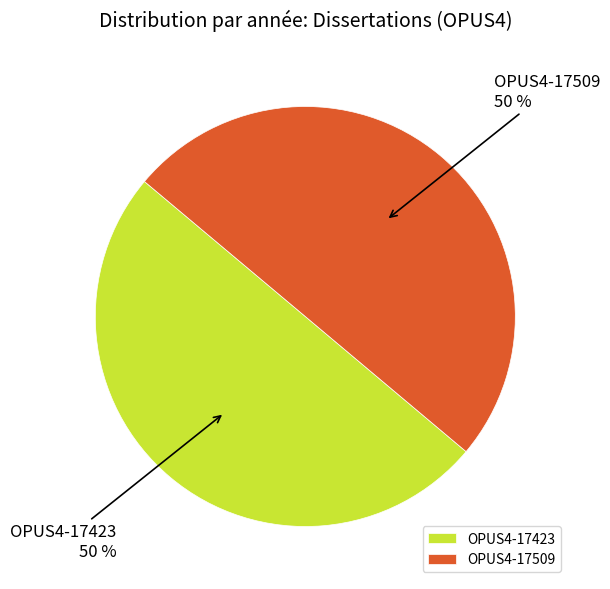

Count the number of slices in the pie.

2